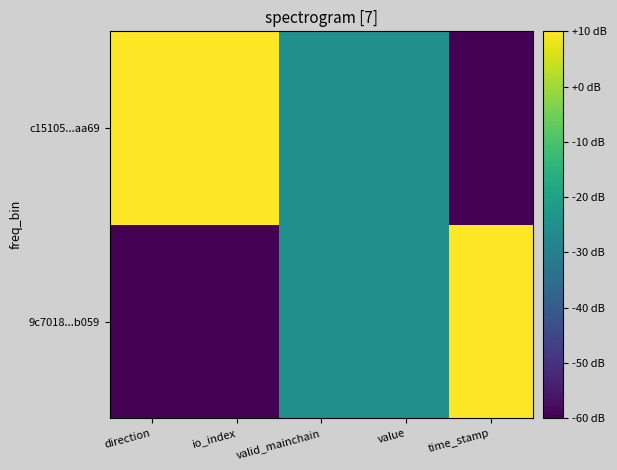

Which series changed the most between io_index and value?

9c7018...b059